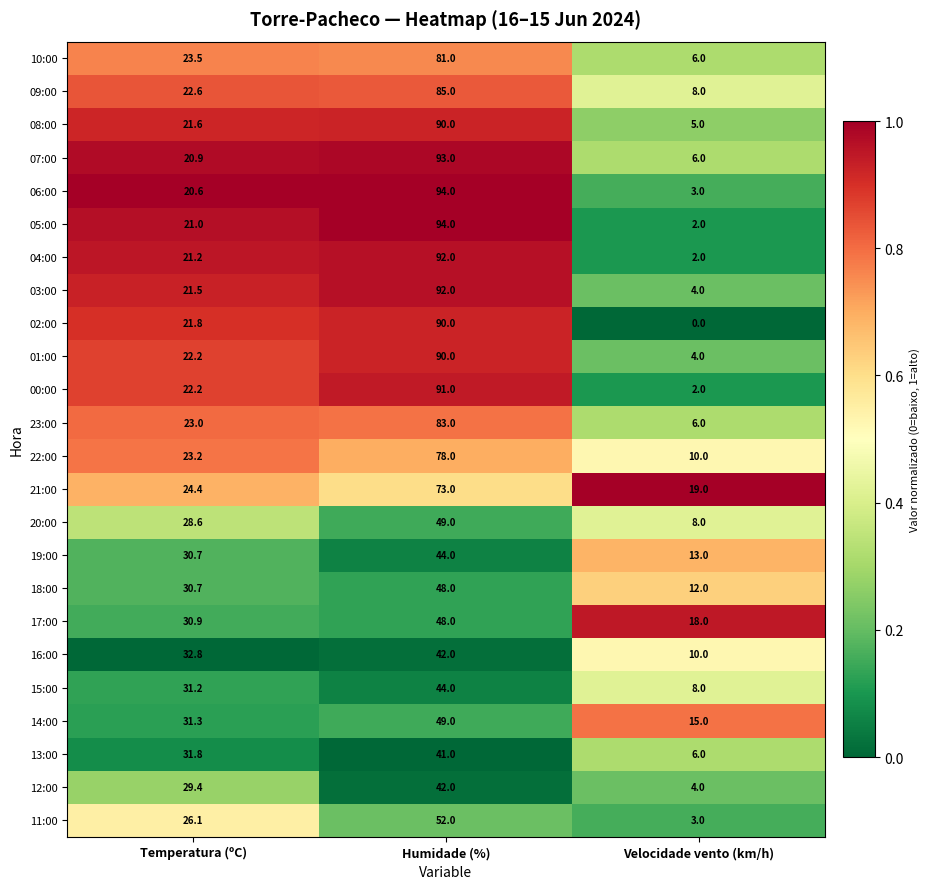

What is the difference between the highest and lowest values at Humidade (%)?

53.0